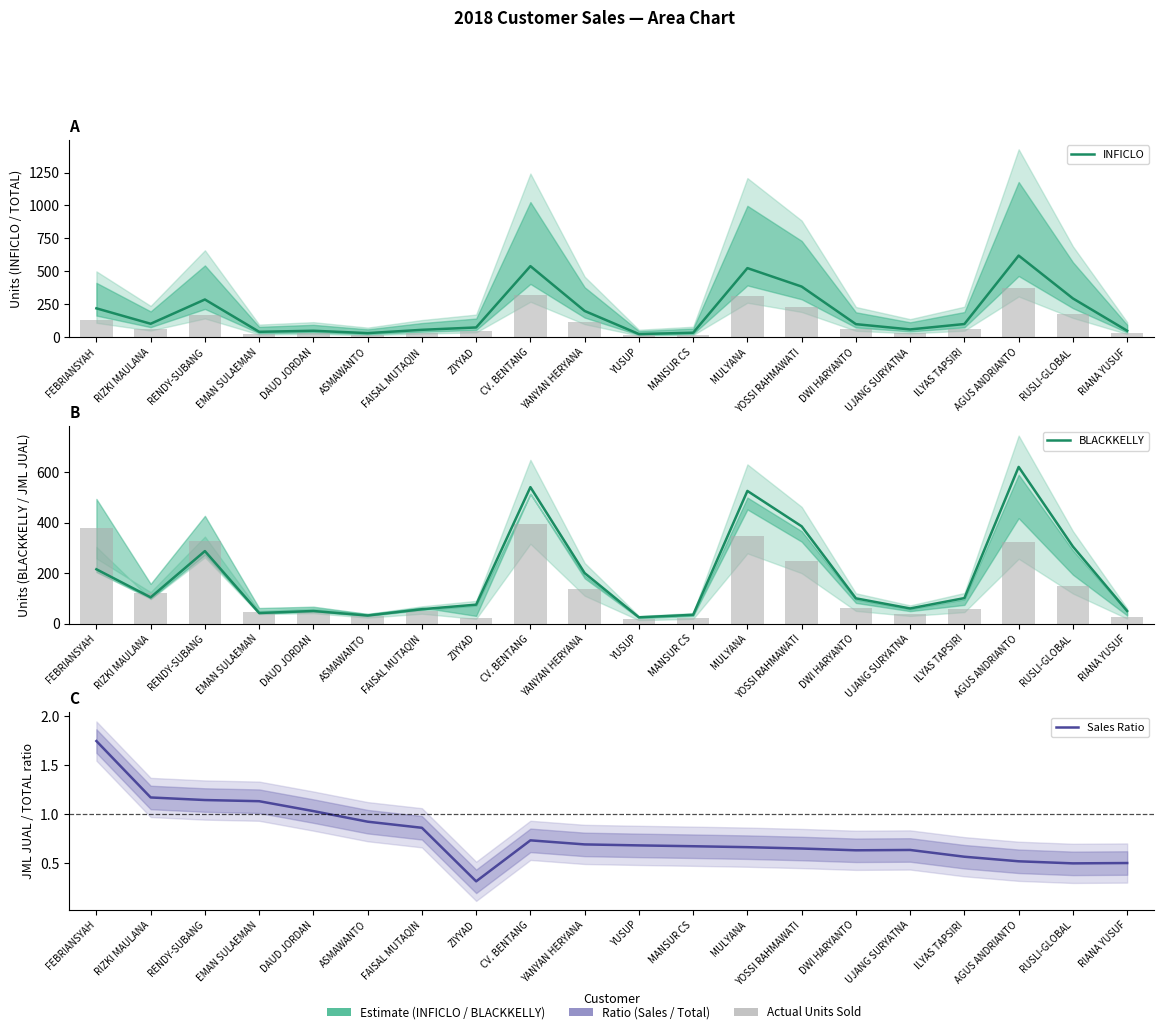

Reading left to right, what are all the values shown in this chart?

INFICLO: FEBRIANSYAH=220.0	RIZKI MAULANA=103.0	RENDY-SUBANG=287.0	EMAN SULAEMAN=42.0	DAUD JORDAN=50.0	ASMAWANTO=32.0	FAISAL MUTAQIN=57.0	ZIYYAD=75.0	CV. BENTANG=540.0	YANYAN HERYANA=200.0	YUSUP=25.0	MANSUR CS=35.0	MULYANA=525.0	YOSSI RAHMAWATI=385.0	DWI HARYANTO=100.0	UJANG SURYATNA=60.0	ILYAS TAPSIRI=101.0	AGUS ANDRIANTO=620.0	RUSLI-GLOBAL=295.0	RIANA YUSUF=50.0
BLACKKELLY: FEBRIANSYAH=215.0	RIZKI MAULANA=104.0	RENDY-SUBANG=287.0	EMAN SULAEMAN=42.0	DAUD JORDAN=50.0	ASMAWANTO=32.0	FAISAL MUTAQIN=57.0	ZIYYAD=75.0	CV. BENTANG=540.0	YANYAN HERYANA=200.0	YUSUP=25.0	MANSUR CS=35.0	MULYANA=525.0	YOSSI RAHMAWATI=385.0	DWI HARYANTO=100.0	UJANG SURYATNA=60.0	ILYAS TAPSIRI=101.0	AGUS ANDRIANTO=620.0	RUSLI-GLOBAL=305.0	RIANA YUSUF=50.0
Sales Ratio: FEBRIANSYAH=1.7	RIZKI MAULANA=1.2	RENDY-SUBANG=1.1	EMAN SULAEMAN=1.1	DAUD JORDAN=1.0	ASMAWANTO=0.9	FAISAL MUTAQIN=0.9	ZIYYAD=0.3	CV. BENTANG=0.7	YANYAN HERYANA=0.7	YUSUP=0.7	MANSUR CS=0.7	MULYANA=0.7	YOSSI RAHMAWATI=0.6	DWI HARYANTO=0.6	UJANG SURYATNA=0.6	ILYAS TAPSIRI=0.6	AGUS ANDRIANTO=0.5	RUSLI-GLOBAL=0.5	RIANA YUSUF=0.5